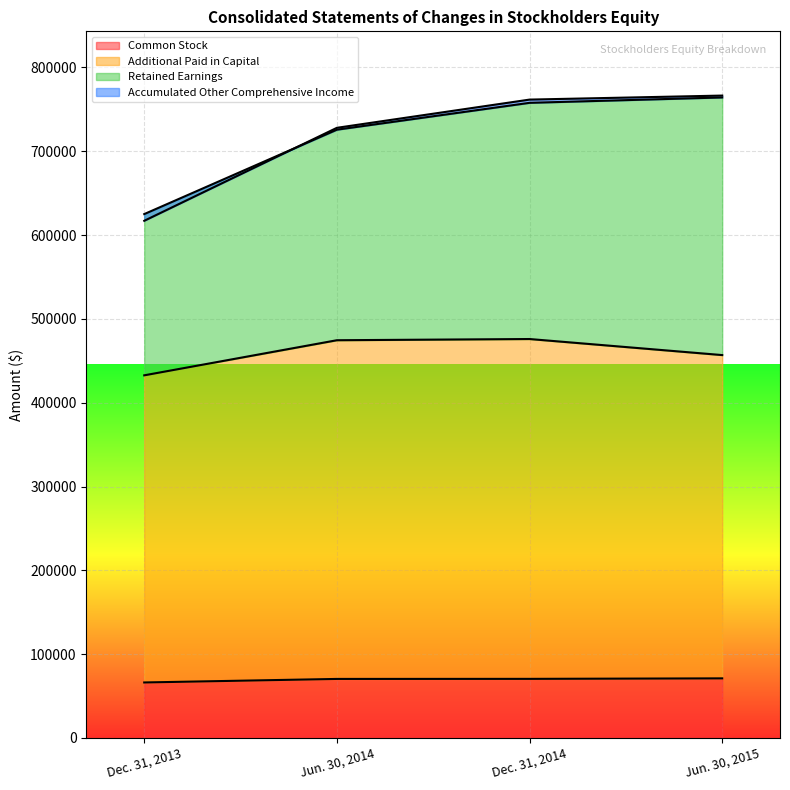

Rank the categories by Common Stock value from highest to lowest.

Jun. 30, 2015, Dec. 31, 2014, Jun. 30, 2014, Dec. 31, 2013